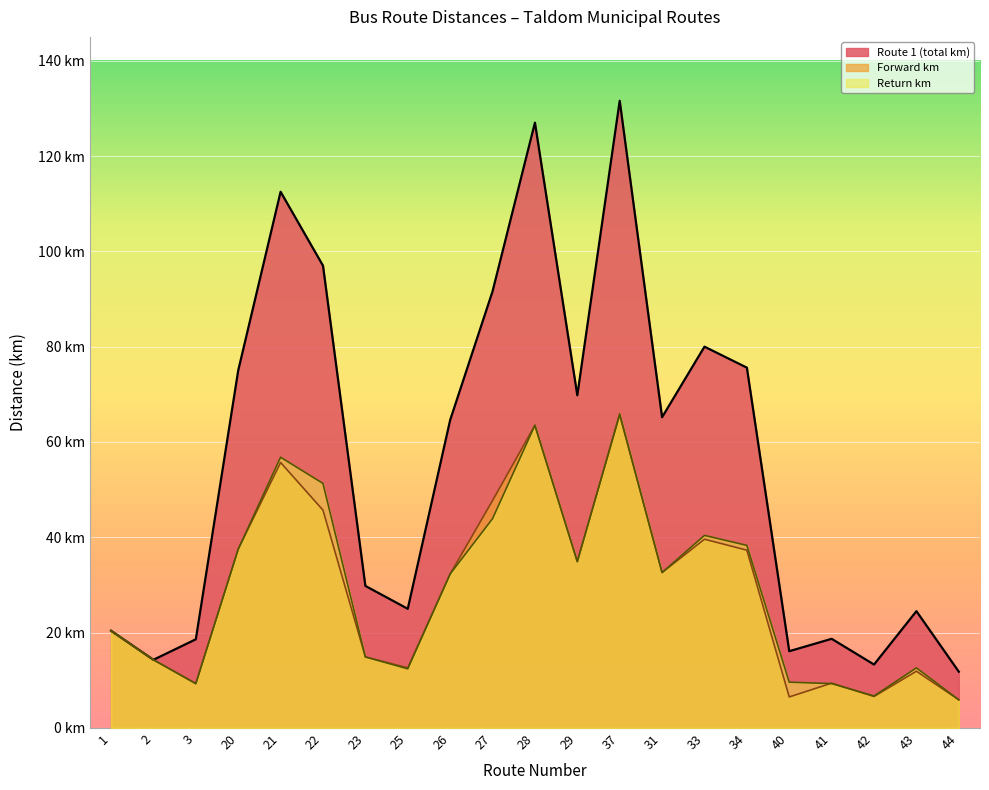

At which category does Return km reach its first local valley?

3